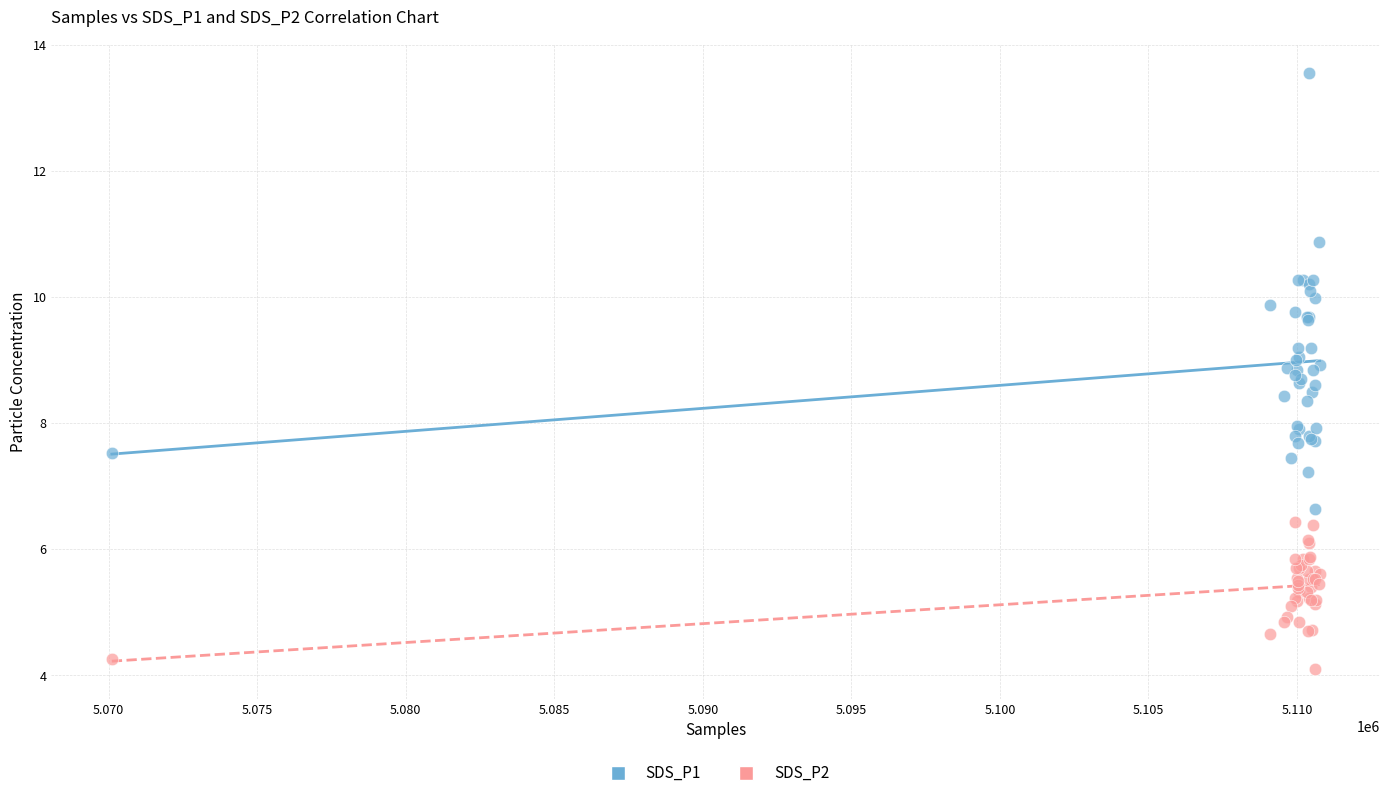

Which series contains the highest Y value?

SDS_P1